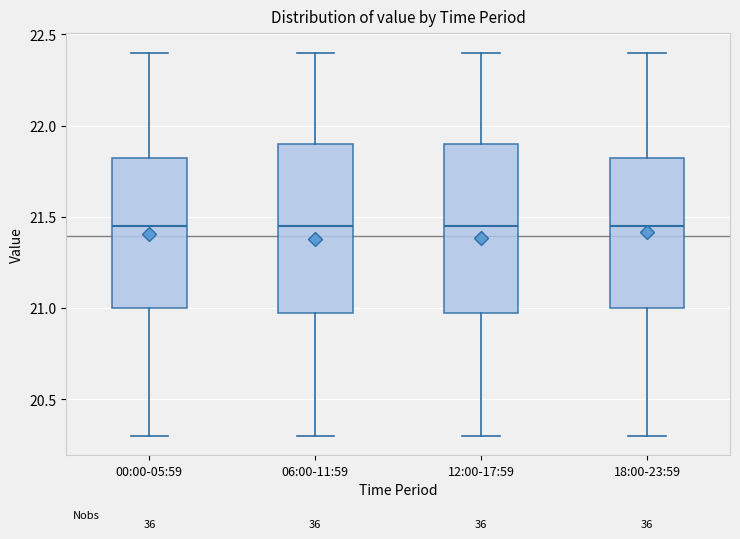

Reading left to right, transcribe this box plot: for each box, give where its median line is, the range the box spans, and where its two whiskers end, as read against the y-axis. The values are not printed on the chart, so give them approximately, as read against the axis.

00:00-05:59: median 21.45, box 21.00 to 21.85, whiskers 20.30 to 22.40
06:00-11:59: median 21.45, box 21.00 to 21.90, whiskers 20.30 to 22.40
12:00-17:59: median 21.45, box 21.00 to 21.90, whiskers 20.30 to 22.40
18:00-23:59: median 21.45, box 21.00 to 21.85, whiskers 20.30 to 22.40